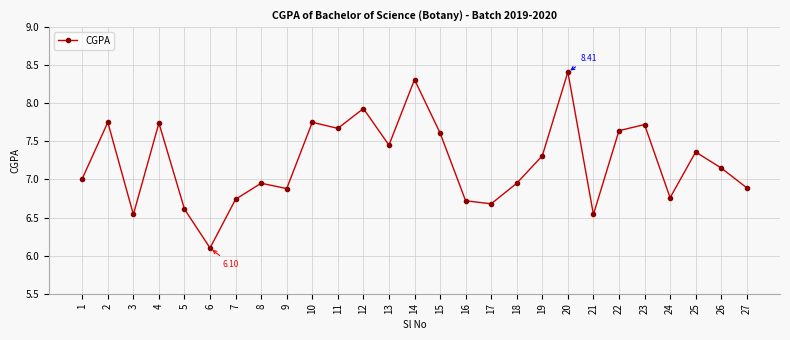

At which category does the chart reach its minimum across all series?

6